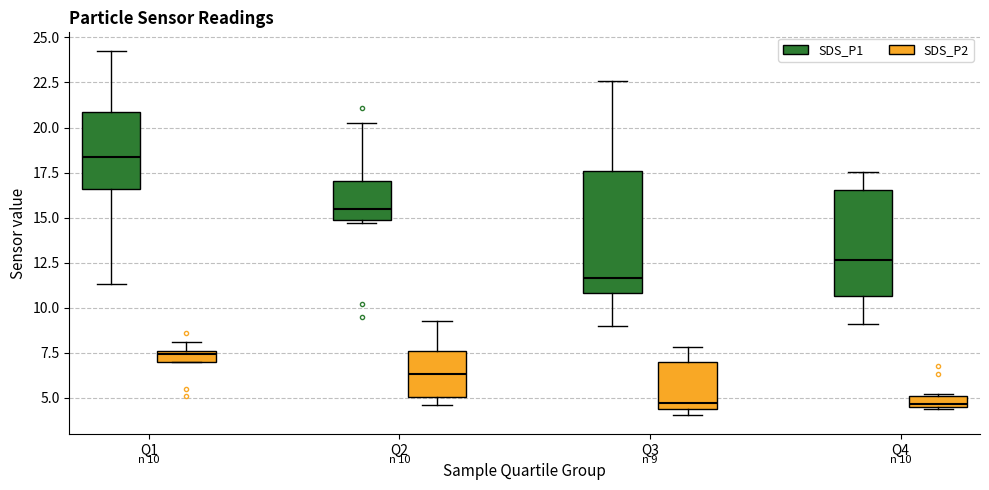

Which box is the tallest, from its lower edge to its upper edge?

Q3 (SDS_P1)